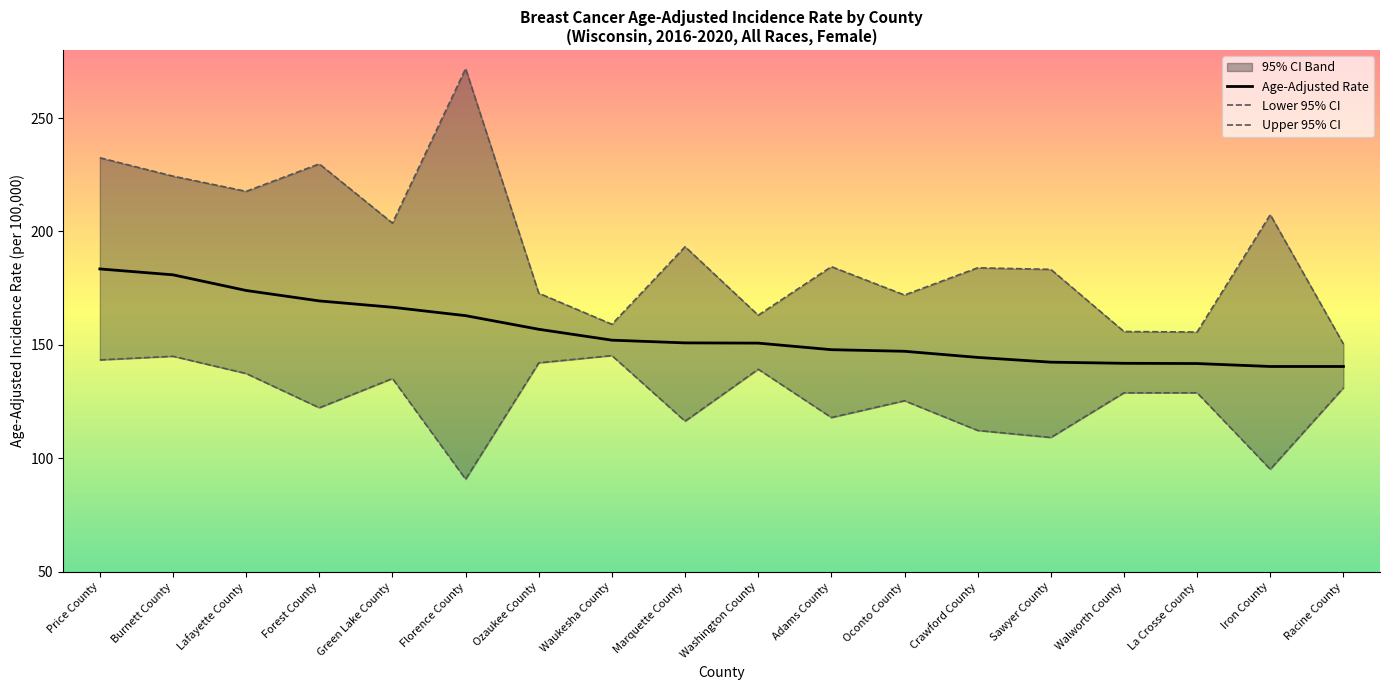

At which category does the chart reach its peak across all series?

Florence County